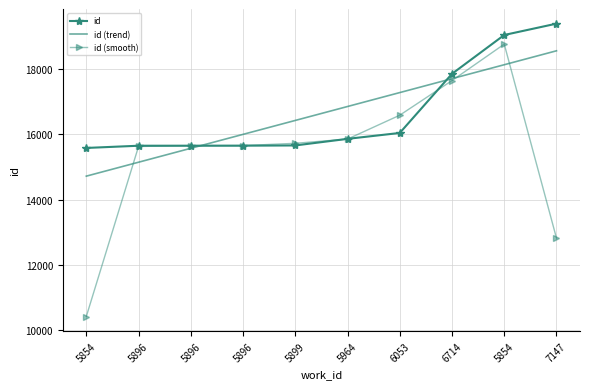

At which category is the sum across all series the highest?

5854